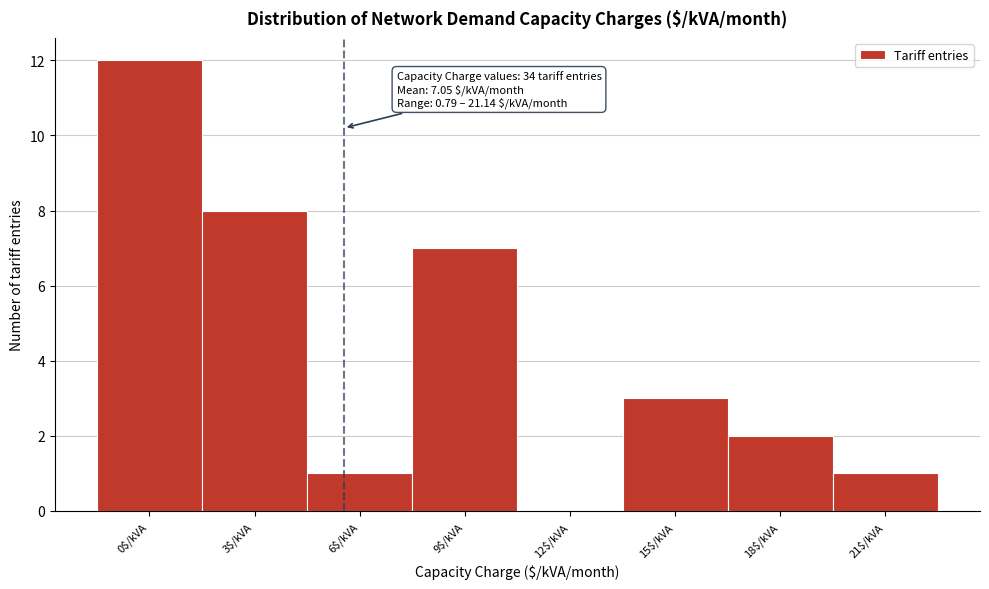

What is the greatest value displayed?

12